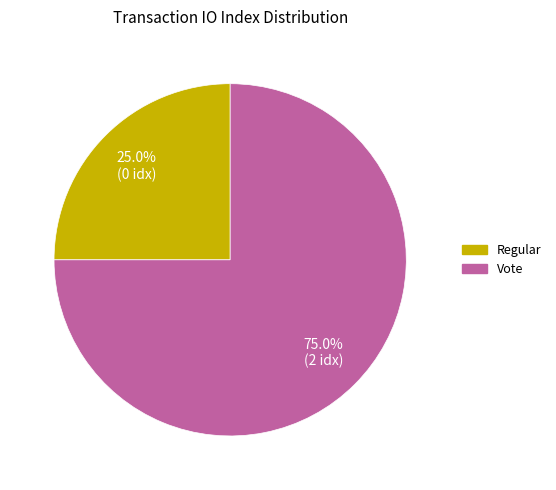

True or false: Regular accounts for 7% of the total.

False